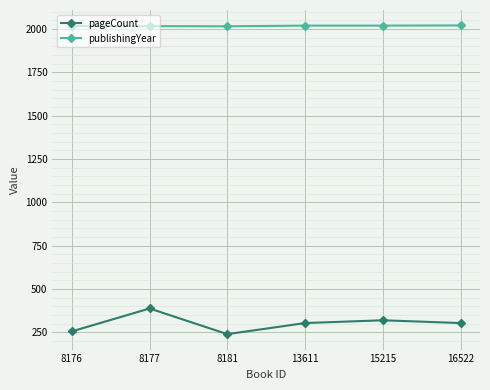

How many lines are shown in the chart?

2